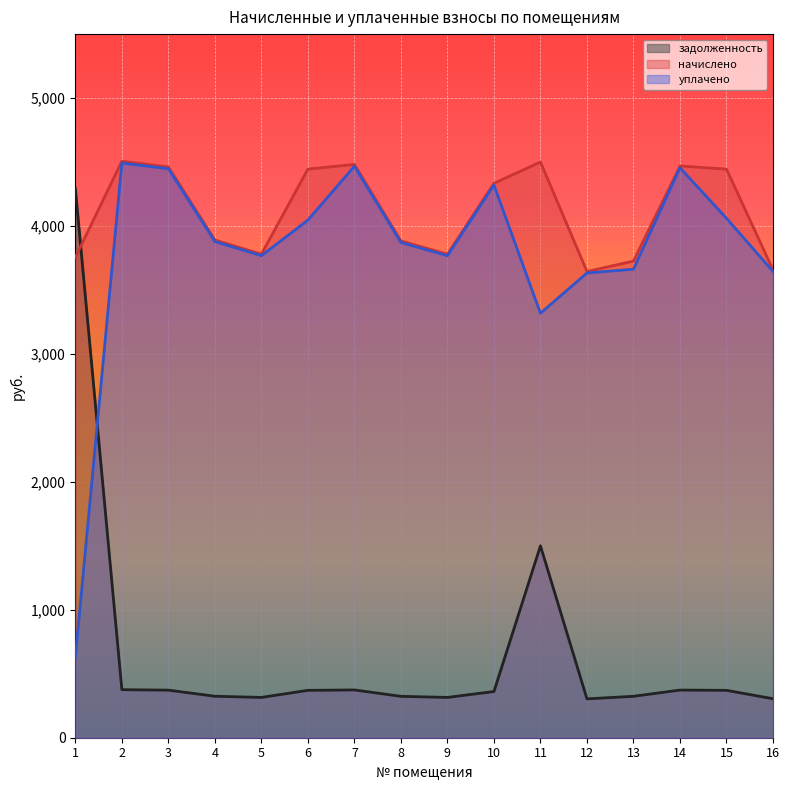

What is the value of the задолженность point at the 5th from the left?

315.0